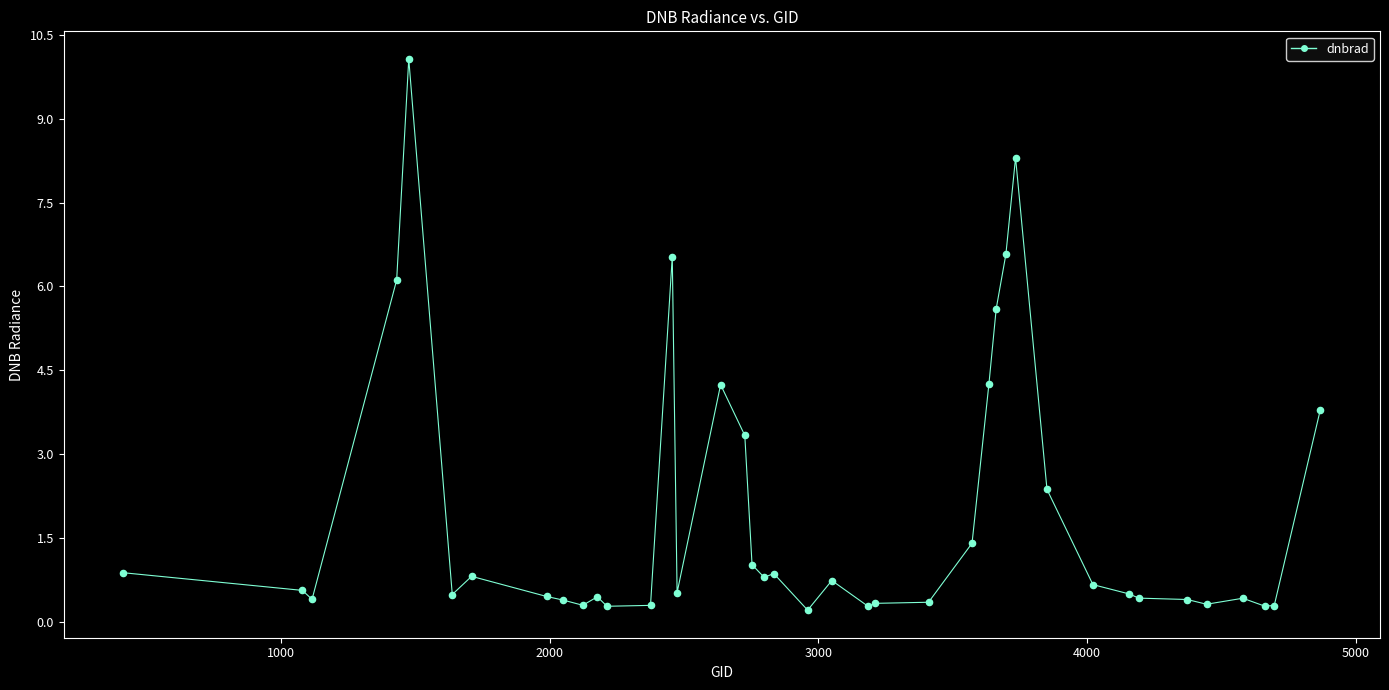

What is the greatest value displayed?

10.1